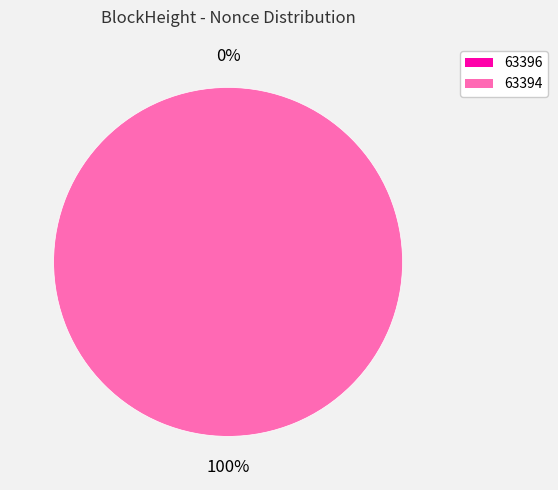

To the nearest percent, what is the difference between the 63396 and 63394 slice percentages?

100%